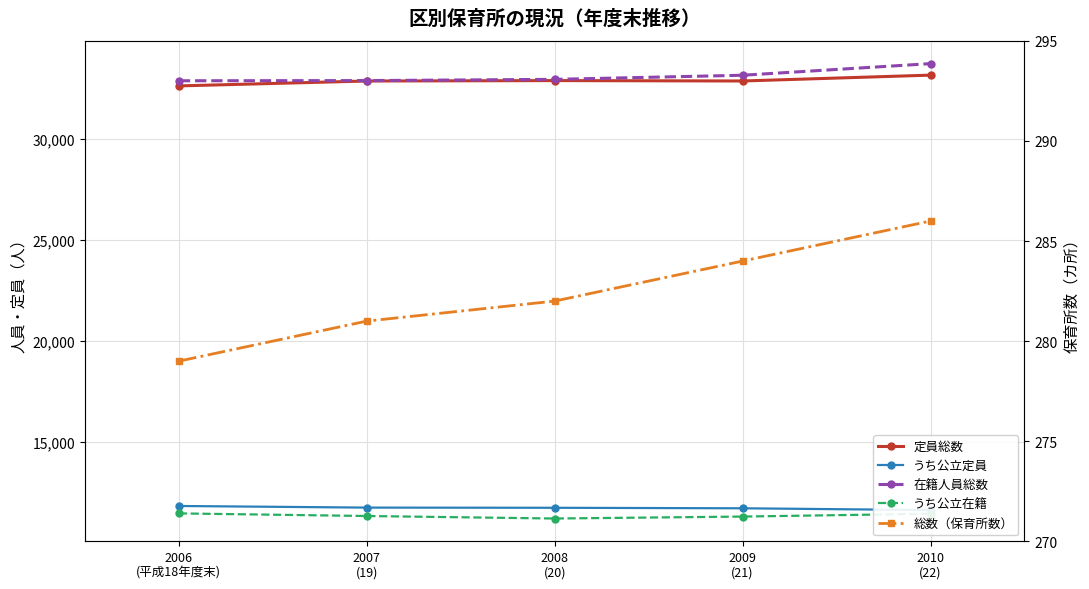

What position from the left is 2009
(21)?

4